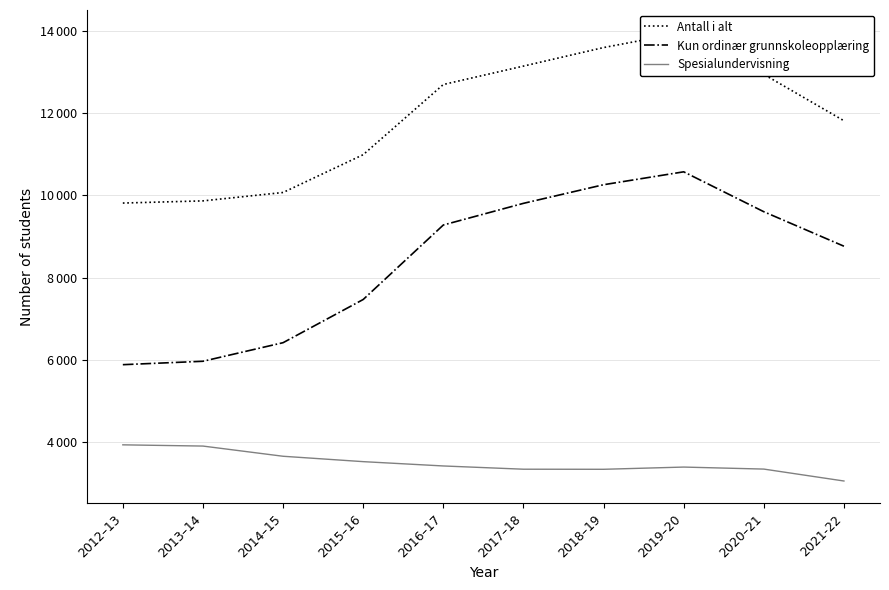

What is the difference between the second highest and minimum values in the Kun ordinær grunnskoleopplæring series?

4378